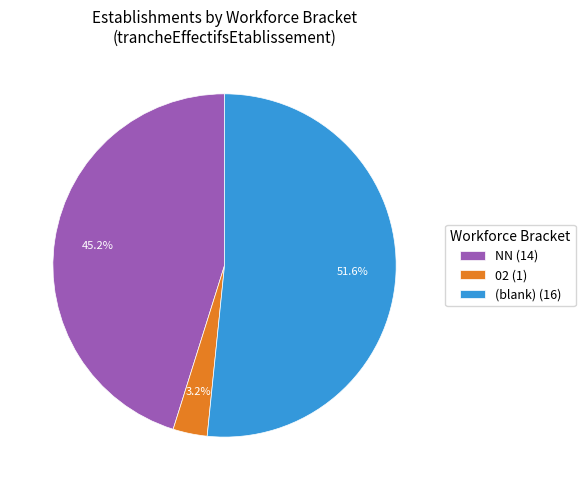

Between 02 (1) and (blank) (16), which is larger?

(blank) (16)